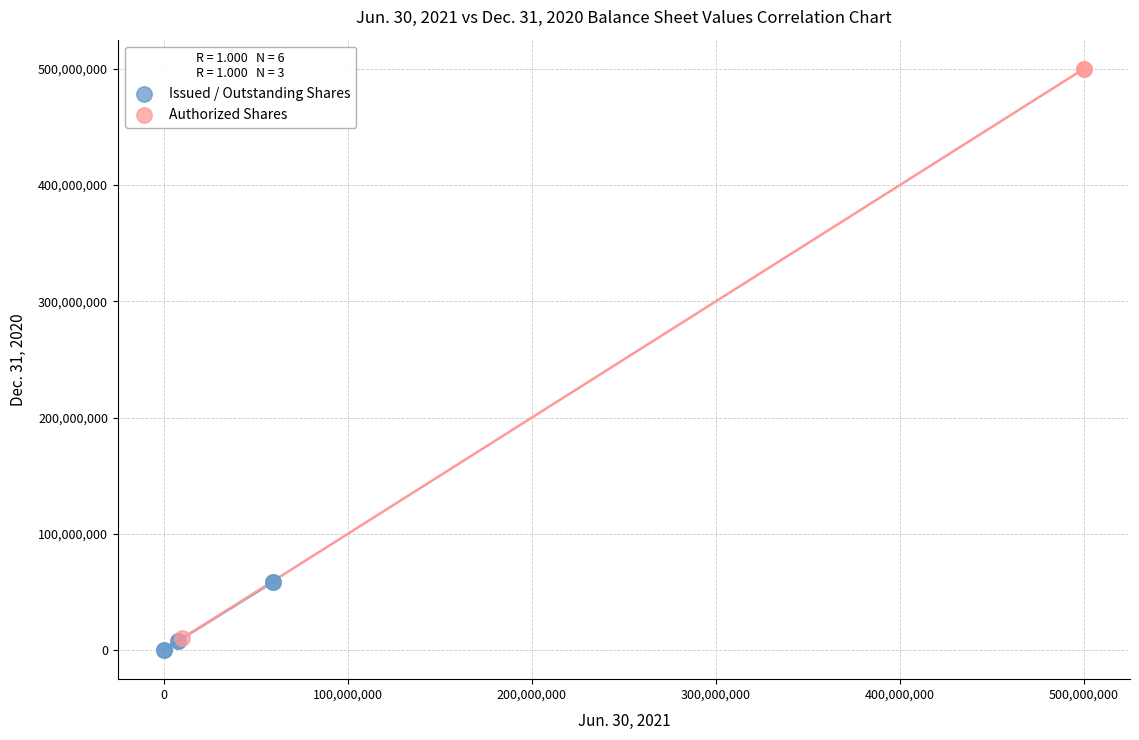

Which series contains the highest Y value?

Authorized Shares